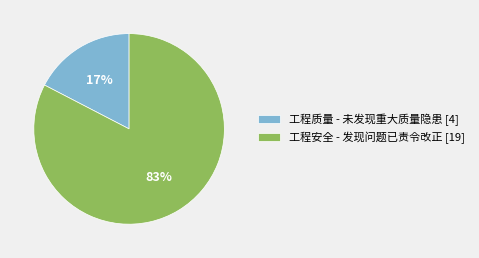

Which has a higher value, 工程质量 - 未发现重大质量隐患 [4] or 工程安全 - 发现问题已责令改正 [19]?

工程安全 - 发现问题已责令改正 [19]